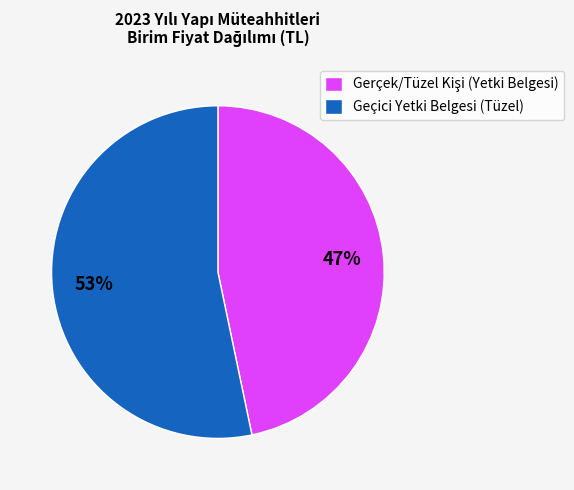

What is the largest slice in the pie chart?

Geçici Yetki Belgesi (Tüzel)